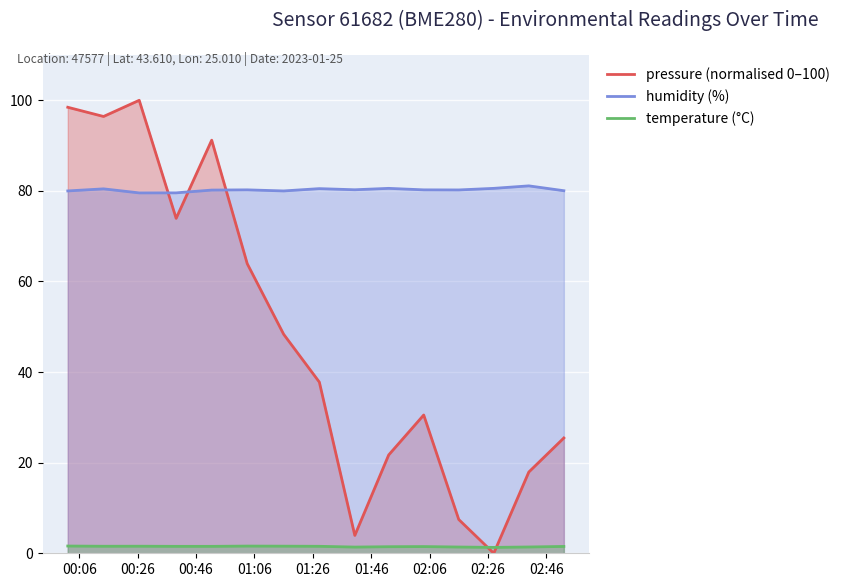

Which series has the largest range (max minus min)?

pressure (normalised 0–100)